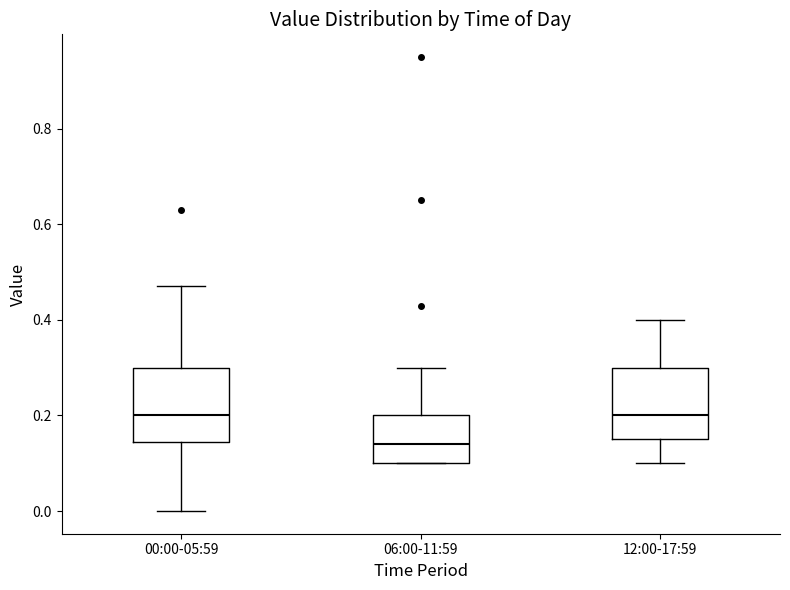

Reading left to right, read every box against the y-axis: the position of its median line, the range the box covers, and the ends of its whiskers. The values are not printed on the chart, so give them approximately, as read against the axis.

00:00-05:59: median 0.20, box 0.14 to 0.30, whiskers 0.00 to 0.48
06:00-11:59: median 0.14, box 0.10 to 0.20, whiskers 0.10 to 0.30
12:00-17:59: median 0.20, box 0.16 to 0.30, whiskers 0.10 to 0.40